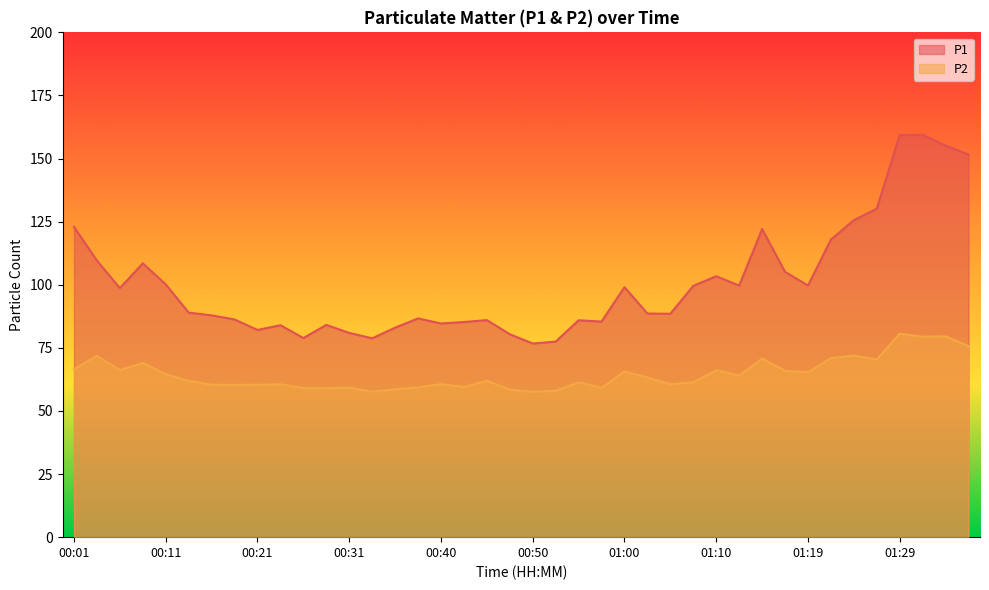

How many data points in P2 are above 62?

20